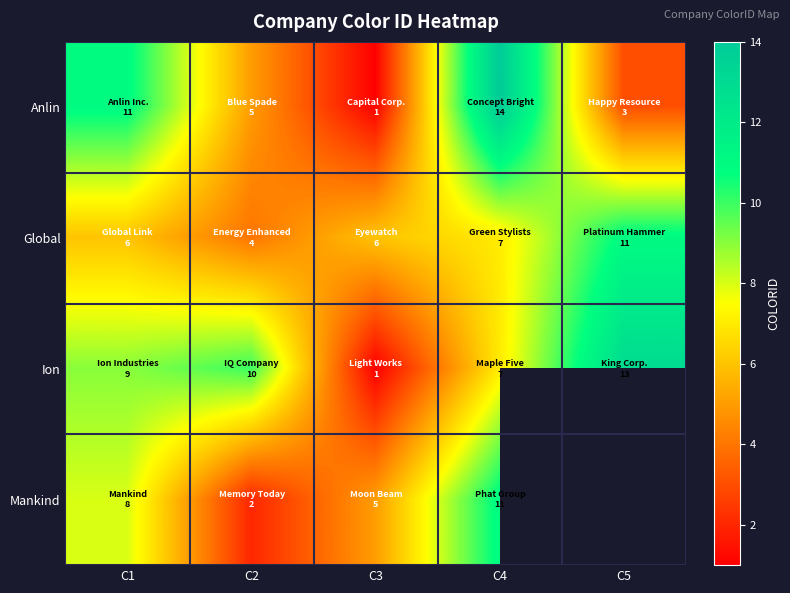

Which series changed the most between C1 and C2?

Anlin